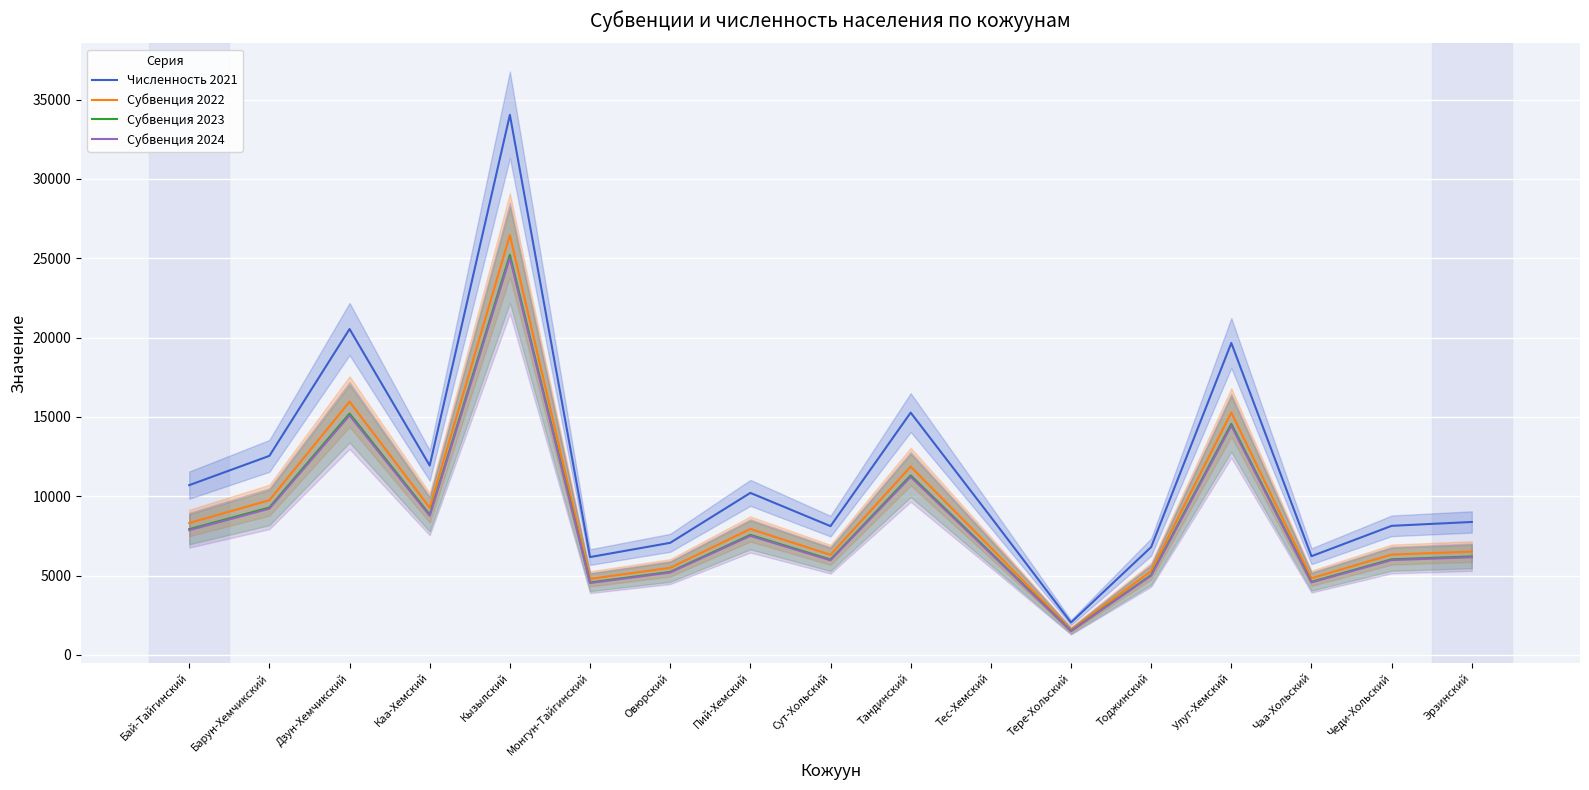

Reading left to right, transcribe all the data shown in this chart.

Численность 2021: Бай-Тайгинский=10701.0	Барун-Хемчикский=12546.0	Дзун-Хемчикский=20538.0	Каа-Хемский=11936.0	Кызылский=34036.0	Монгун-Тайгинский=6168.0	Овюрский=7067.0	Пий-Хемский=10213.0	Сут-Хольский=8118.0	Тандинский=15271.0	Тес-Хемский=8694.0	Тере-Хольский=2045.0	Тоджинский=6799.0	Улуг-Хемский=19659.0	Чаа-Хольский=6223.0	Чеди-Хольский=8137.0	Эрзинский=8381.0
Субвенция 2022: Бай-Тайгинский=8316.8	Барун-Хемчикский=9750.8	Дзун-Хемчикский=15962.2	Каа-Хемский=9276.7	Кызылский=26452.8	Монгун-Тайгинский=4793.8	Овюрский=5492.5	Пий-Хемский=7937.6	Сут-Хольский=6309.3	Тандинский=11868.6	Тес-Хемский=6757.0	Тере-Хольский=1589.4	Тоджинский=5284.2	Улуг-Хемский=15279.0	Чаа-Хольский=4836.5	Чеди-Хольский=6324.1	Эрзинский=6513.7
Субвенция 2023: Бай-Тайгинский=7925.7	Барун-Хемчикский=9292.3	Дзун-Хемчикский=15211.6	Каа-Хемский=8840.5	Кызылский=25208.9	Монгун-Тайгинский=4568.4	Овюрский=5234.2	Пий-Хемский=7564.3	Сут-Хольский=6012.6	Тандинский=11310.5	Тес-Хемский=6439.3	Тере-Хольский=1514.7	Тоджинский=5035.7	Улуг-Хемский=14560.5	Чаа-Хольский=4609.1	Чеди-Хольский=6026.7	Эрзинский=6207.4
Субвенция 2024: Бай-Тайгинский=7863.9	Барун-Хемчикский=9219.8	Дзун-Хемчикский=15092.9	Каа-Хемский=8771.5	Кызылский=25012.2	Монгун-Тайгинский=4532.7	Овюрский=5193.4	Пий-Хемский=7505.3	Сут-Хольский=5965.7	Тандинский=11222.2	Тес-Хемский=6389.0	Тере-Хольский=1502.8	Тоджинский=4996.4	Улуг-Хемский=14446.9	Чаа-Хольский=4573.1	Чеди-Хольский=5979.7	Эрзинский=6159.0